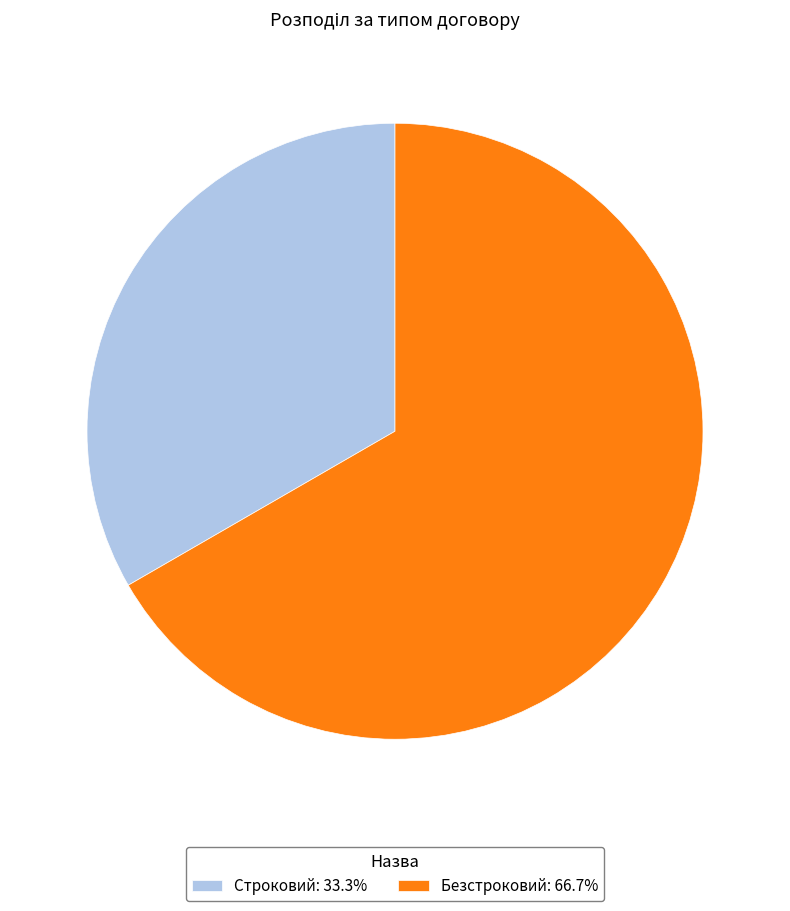

Approximately how many times larger is the value at Строковий compared to Безстроковий?

0.5